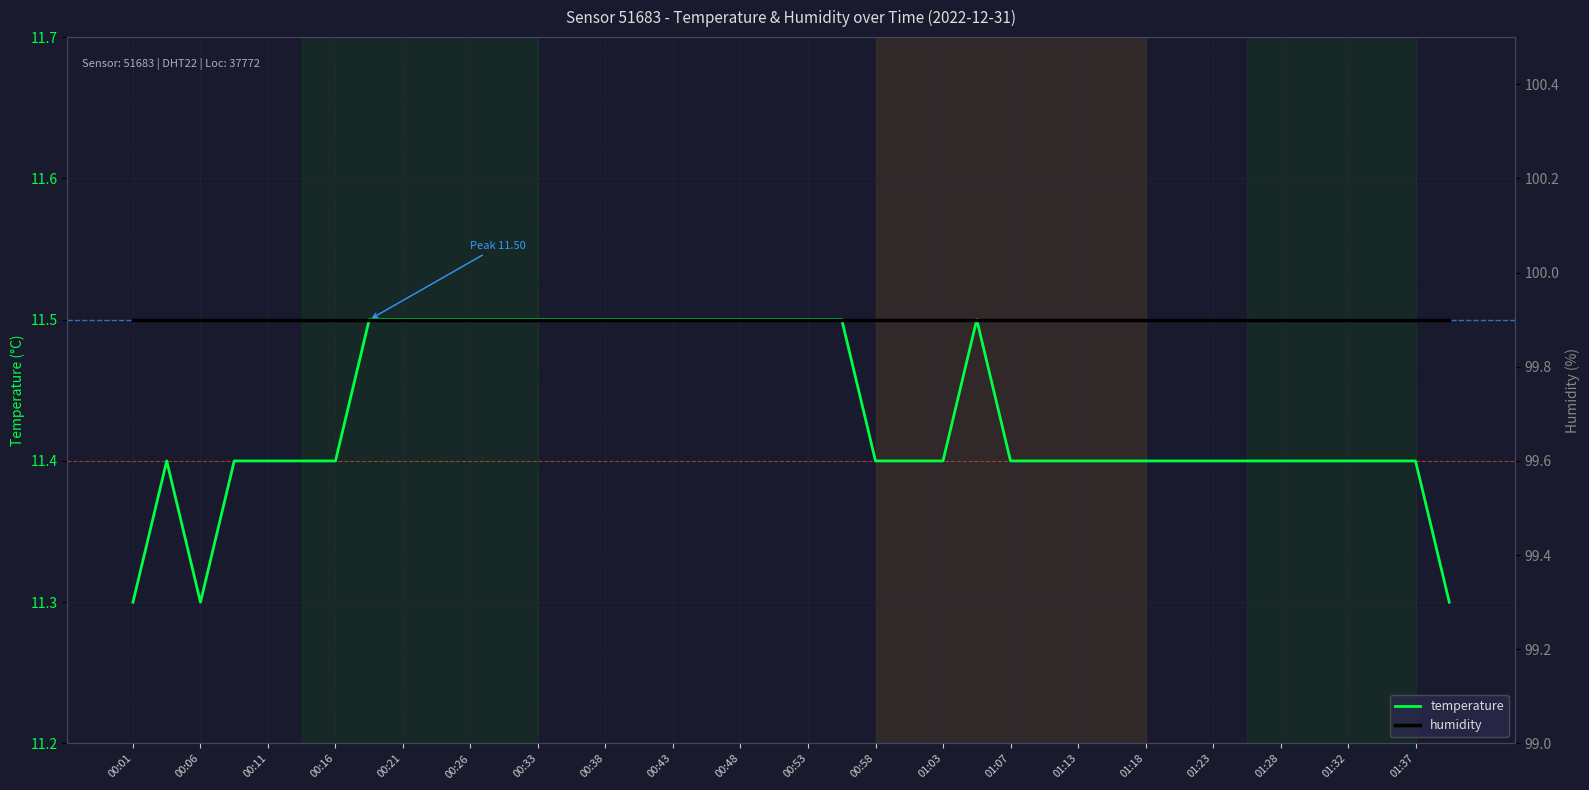

How many interior local valleys does the temperature series have?

1